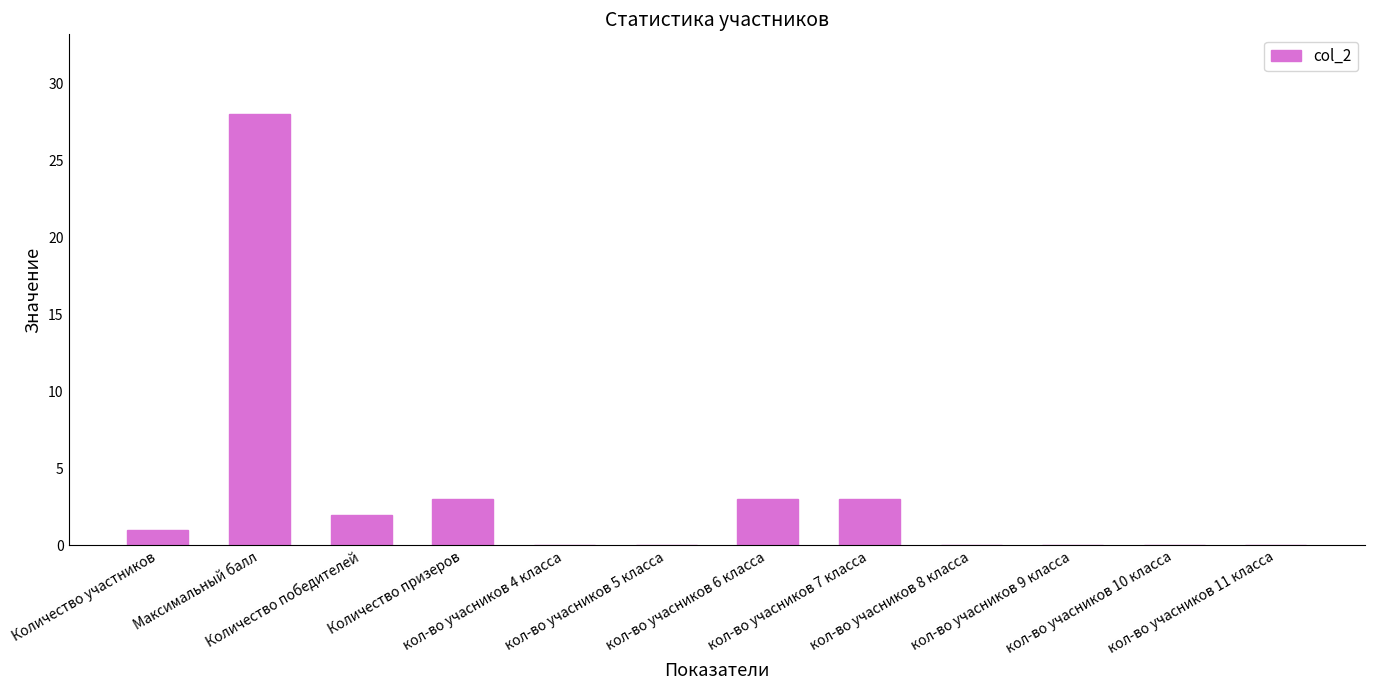

What is the sum of all values?

40